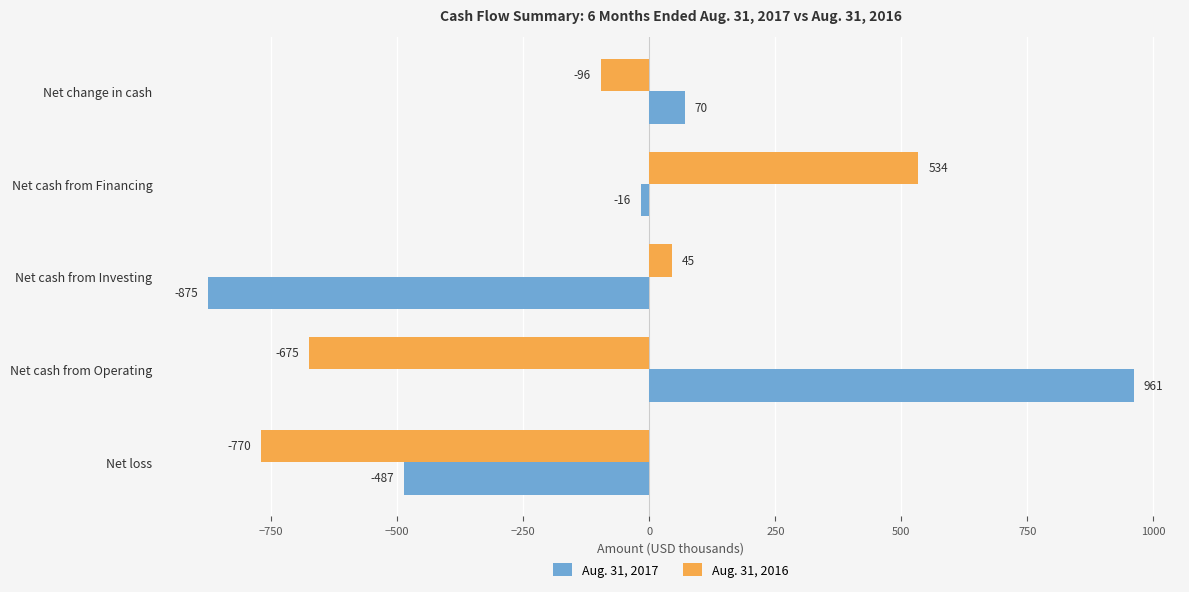

How many values in the Aug. 31, 2017 series exceed -16?

2